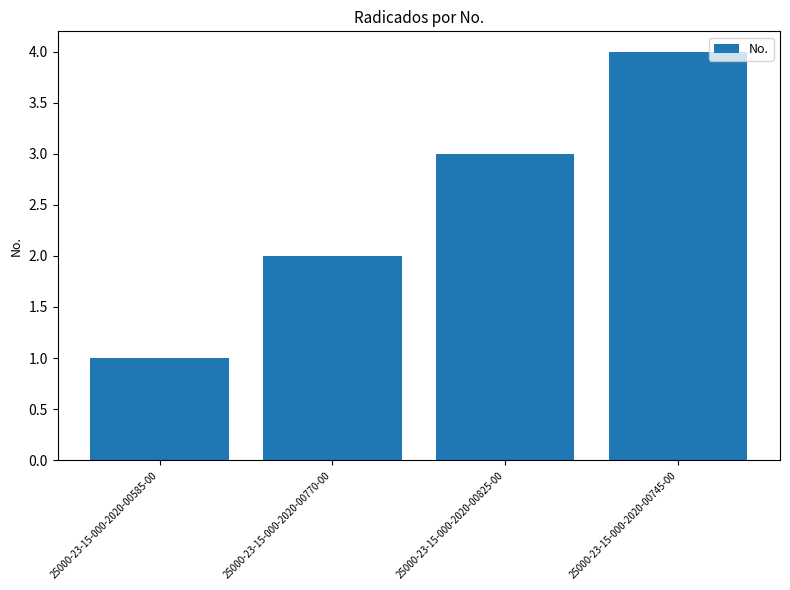

Where is the data nearest to the value 2?

25000-23-15-000-2020-00770-00